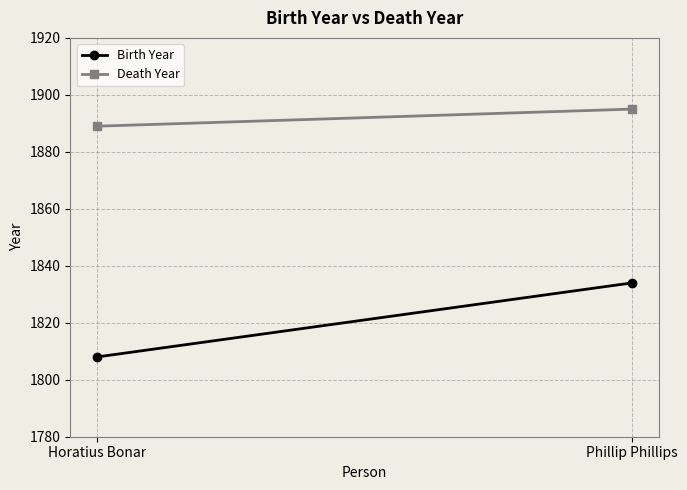

The Death Year series shows 858 at Horatius Bonar. True or false?

False